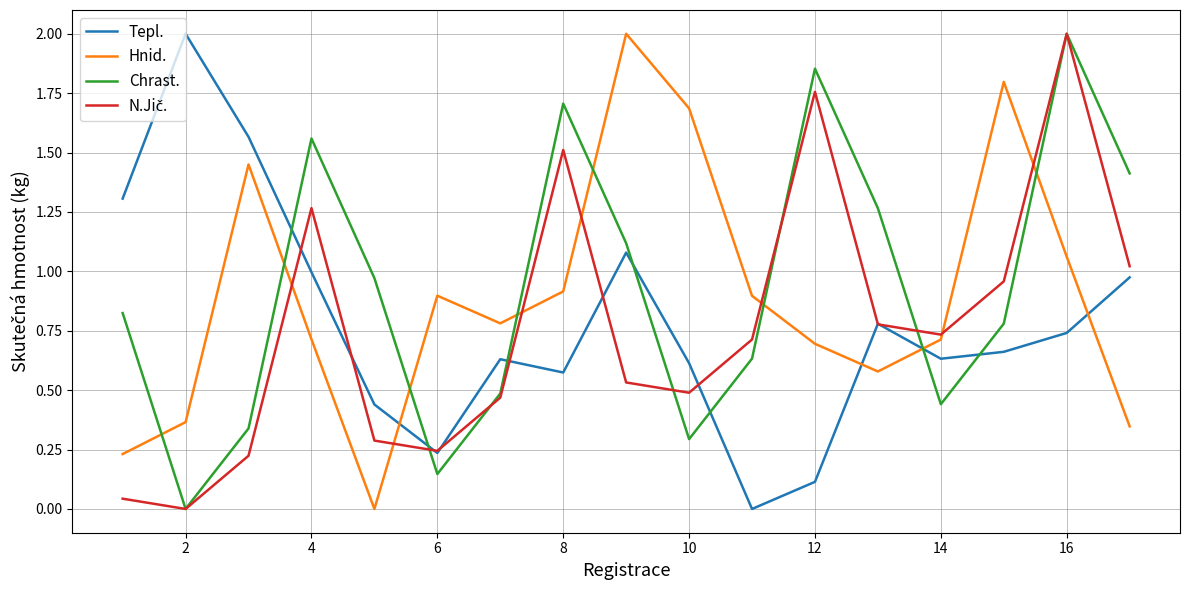

True or false: Chrast. and Tepl. cross at least once.

True